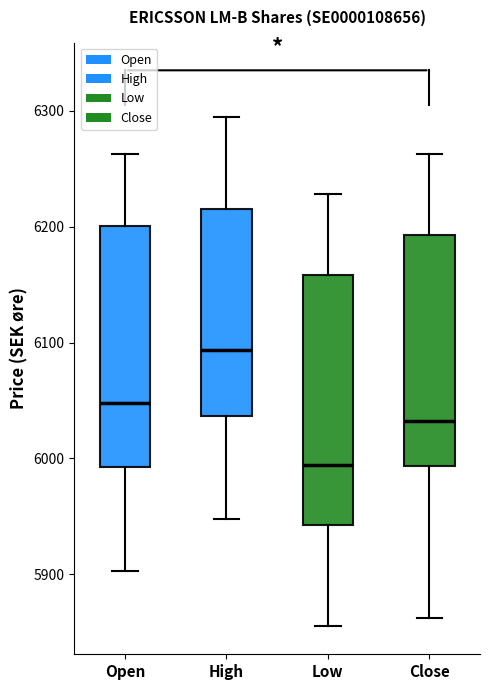

Where is the upper edge of the box for Low on the y-axis? The values are not printed on the chart, so give them approximately, as read against the axis.

6160